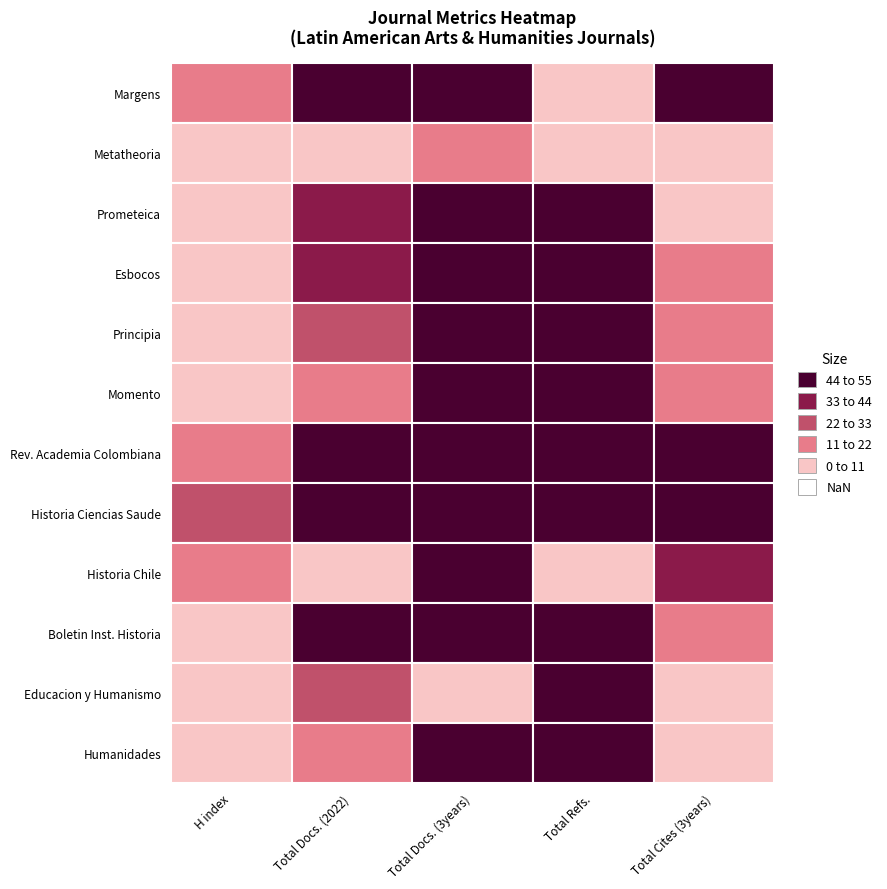

What is the difference between the maximum and second lowest values in the Margens series?

373